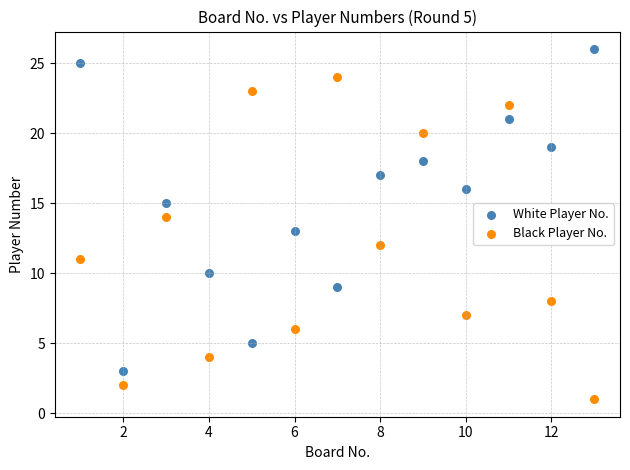

Which series contains the lowest Y value?

Black Player No.